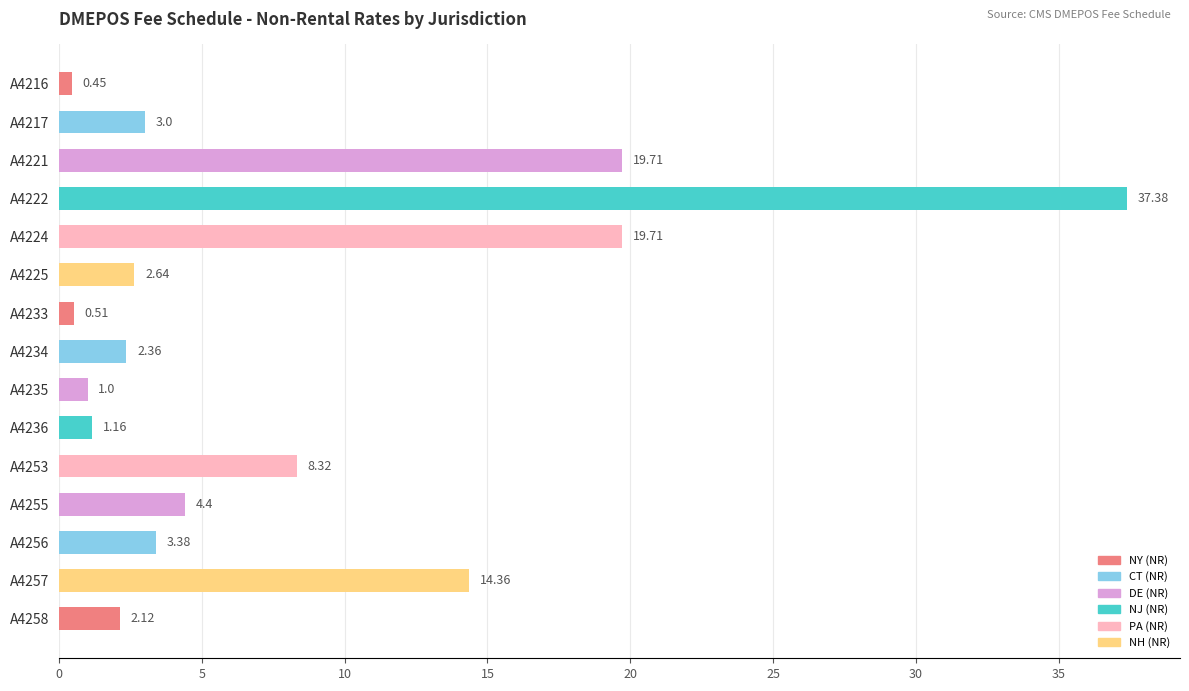

Which category has the highest value across all series?

A4222